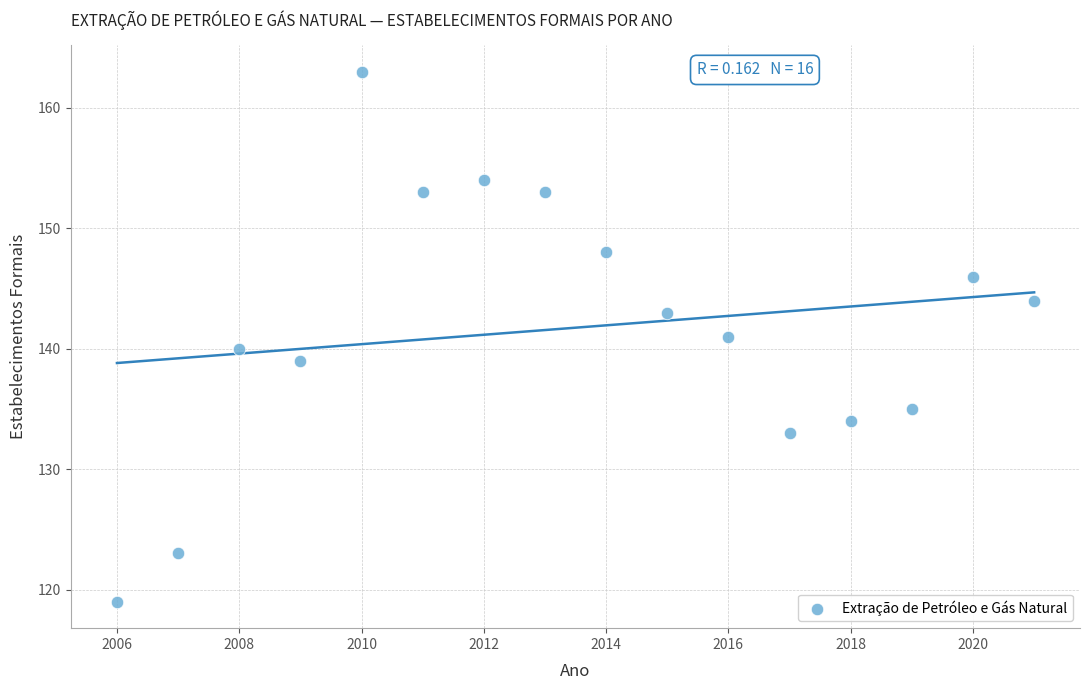

What is the range of Y values (max minus min)?

44